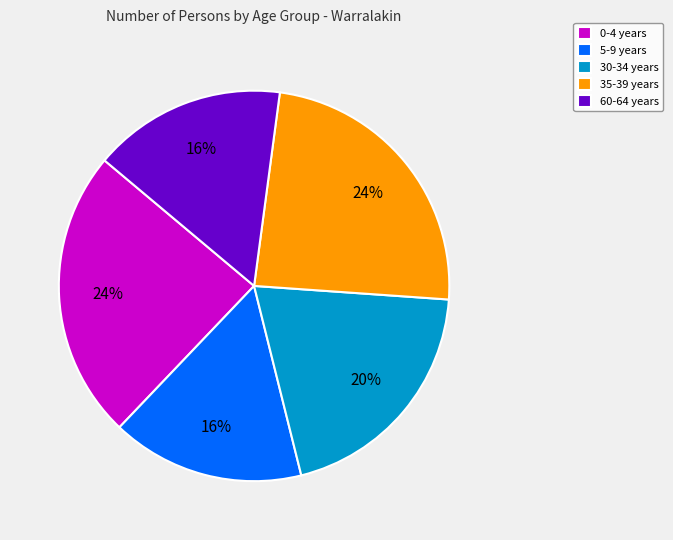

Is the sum of 0-4 years and 60-64 years greater than half?

No